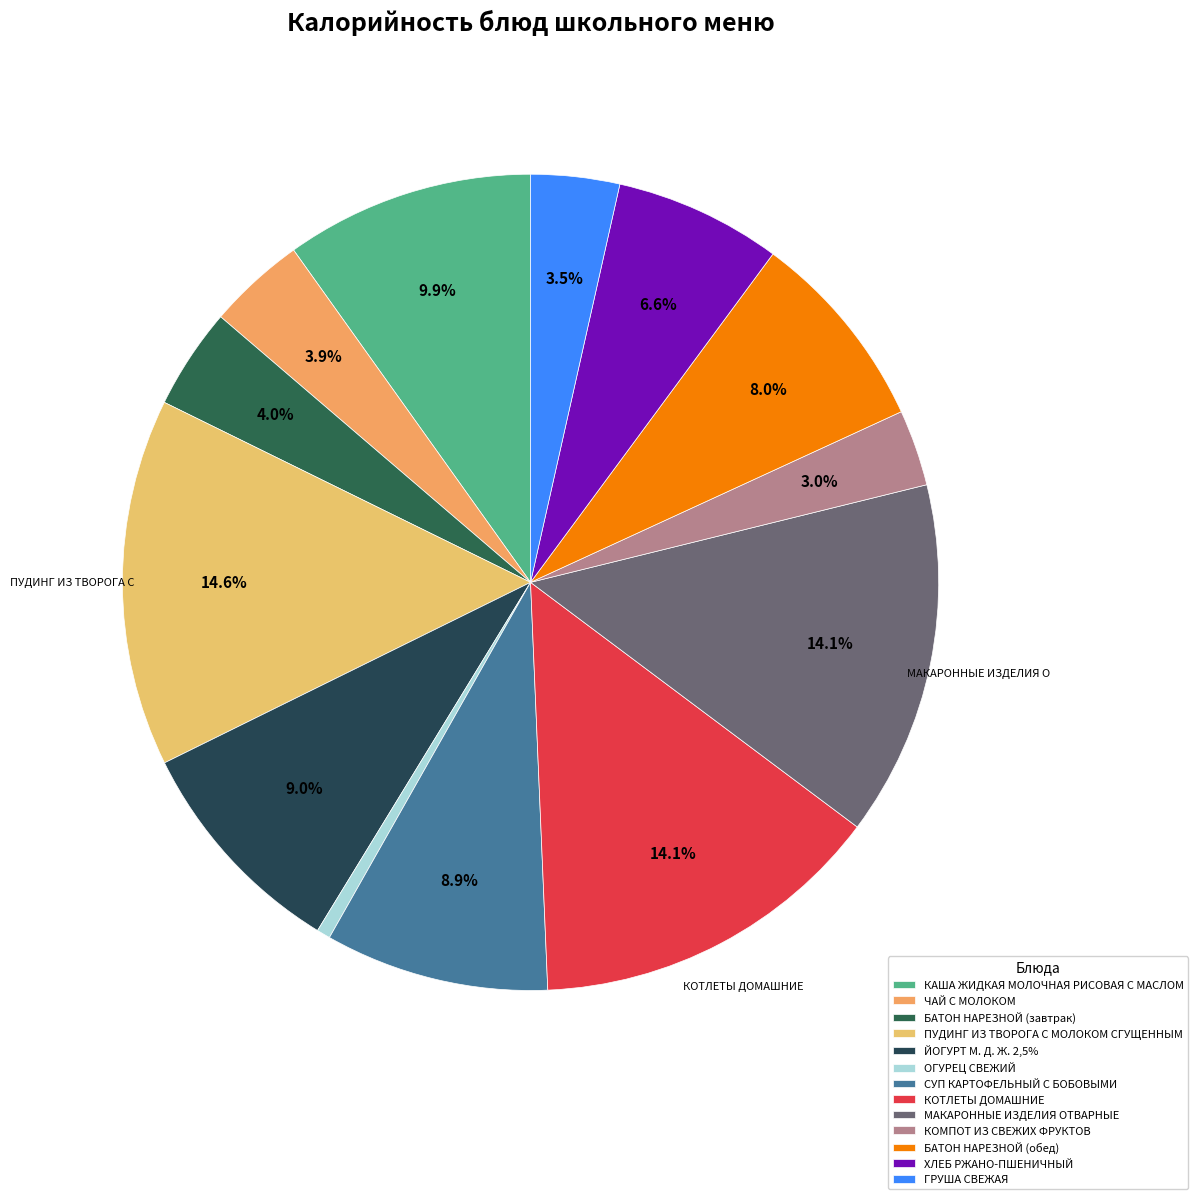

Which category has the smallest portion of the pie?

ОГУРЕЦ СВЕЖИЙ